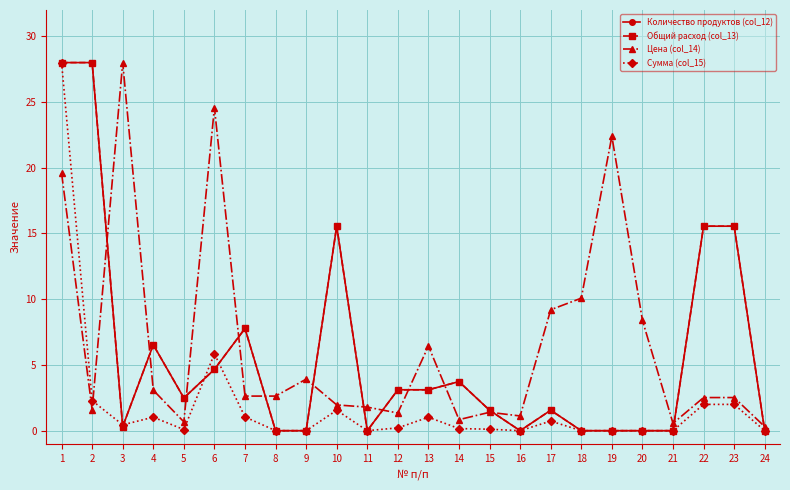

Between which two adjacent categories do Количество продуктов (col_12) and Цена (col_14) first intersect?

2 and 3